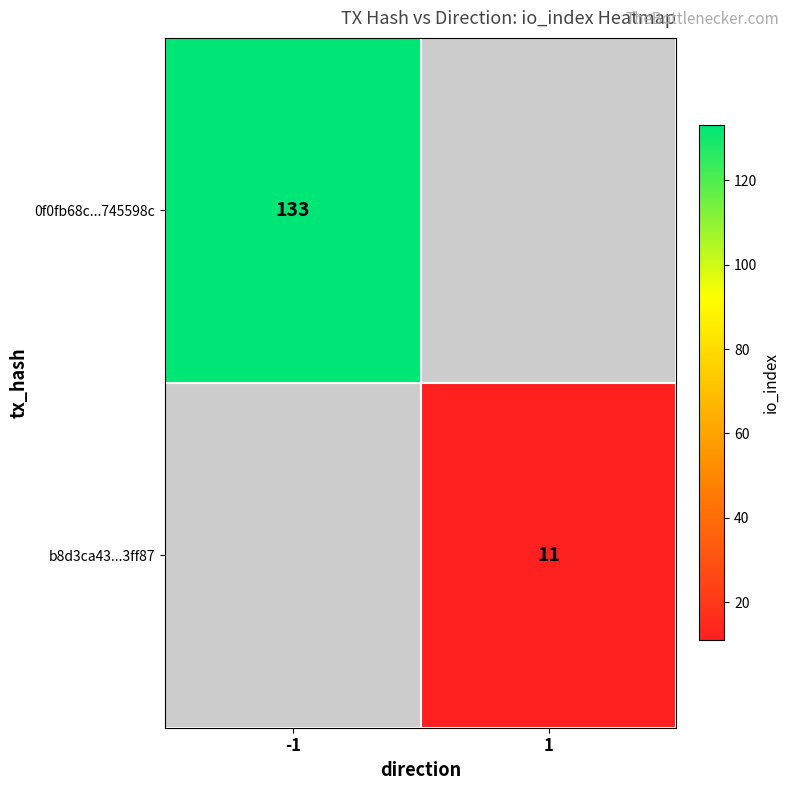

The value of 0f0fb68c...745598c at -1 is 133. True or false?

True